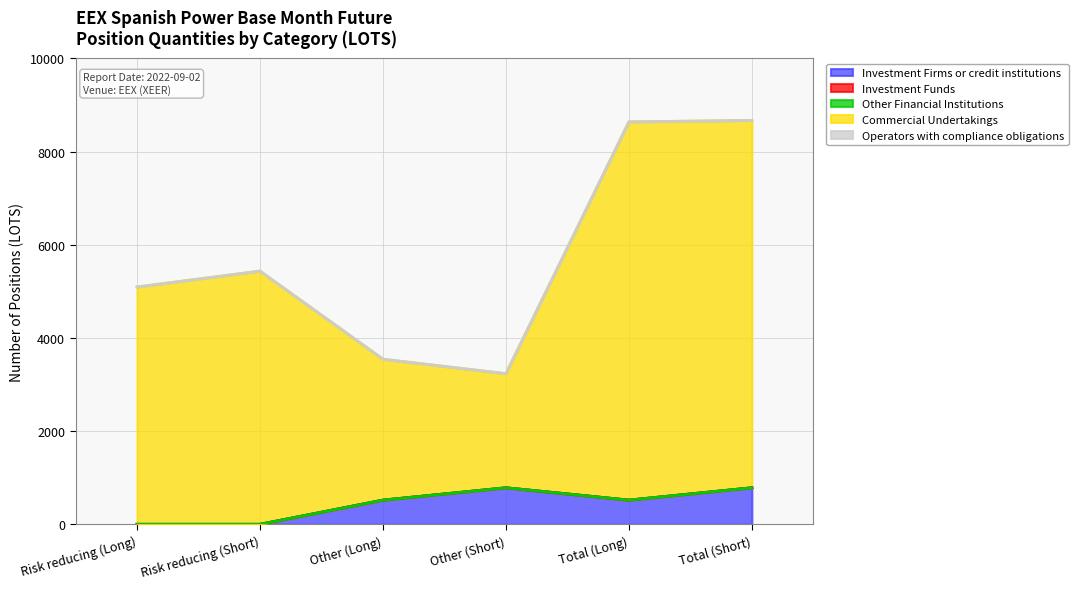

List the series in order of their peak value, lowest first.

Investment Funds, Other Financial Institutions, Operators with compliance obligations, Investment Firms or credit institutions, Commercial Undertakings